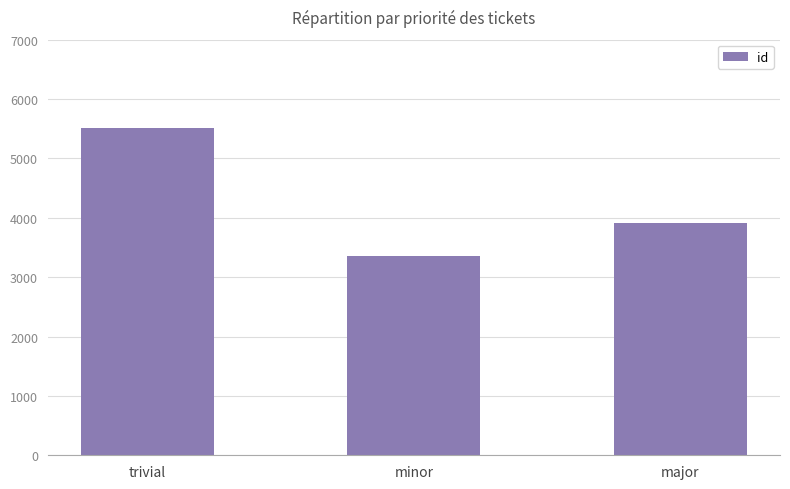

Where is the data nearest to the value 4440?

major